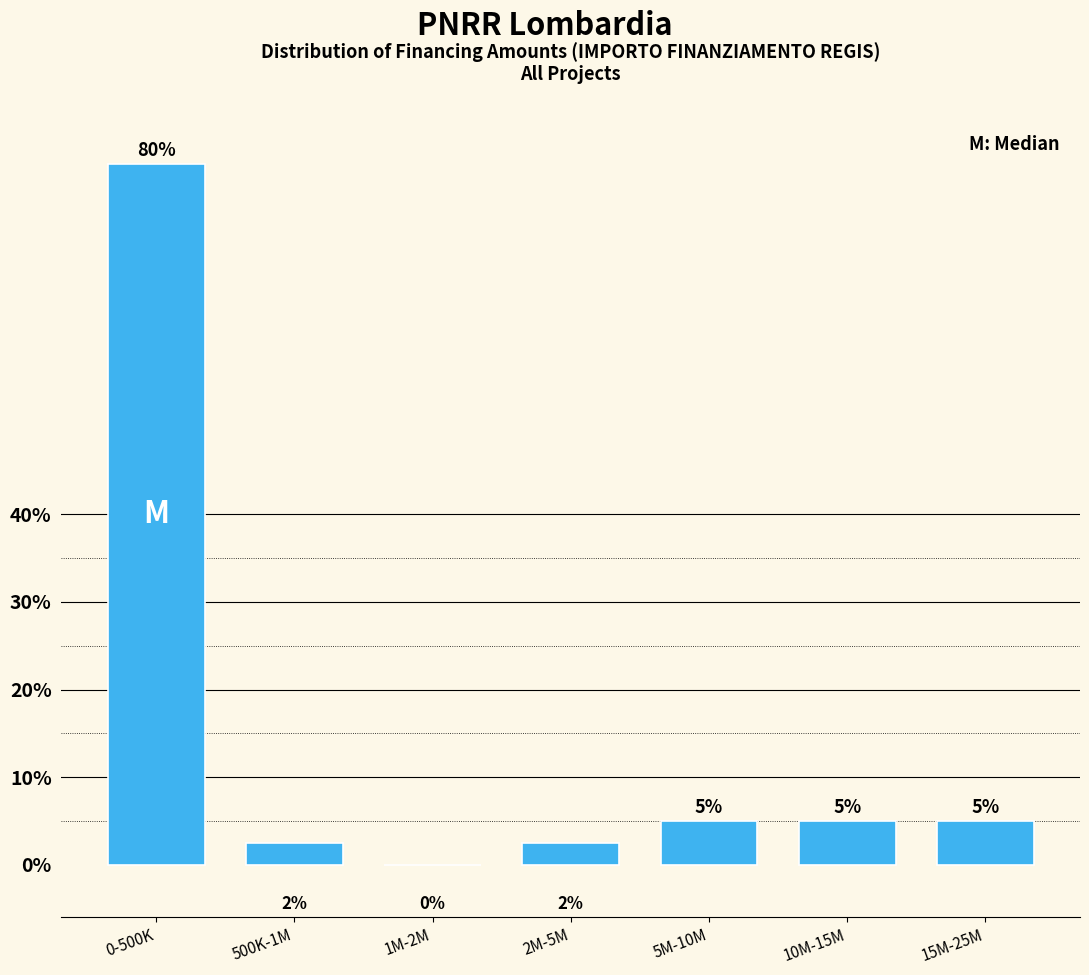

What is the sum of the values at 5M-10M and 10M-15M?

10.0